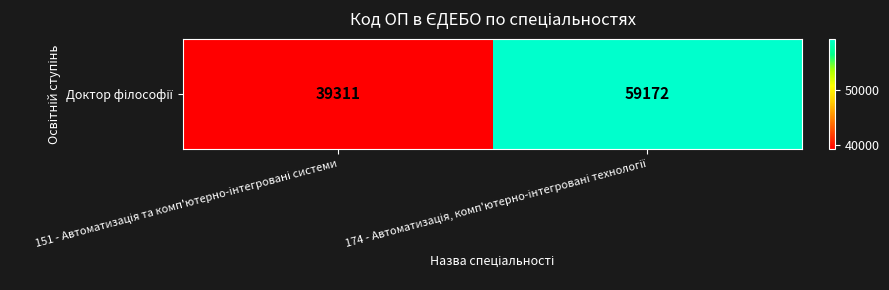

Is it true that the value at 174 - Автоматизація, комп'ютерно-інтегровані технології is 94048?

False